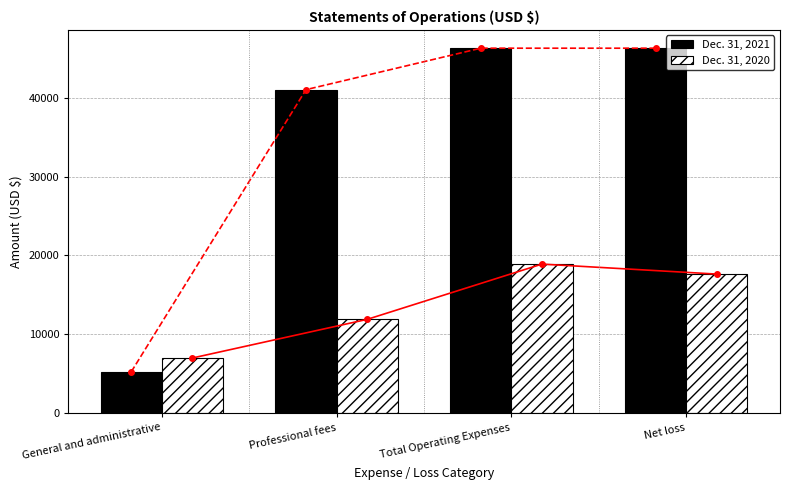

What is the label of the 2nd bar from the right?

Total Operating Expenses